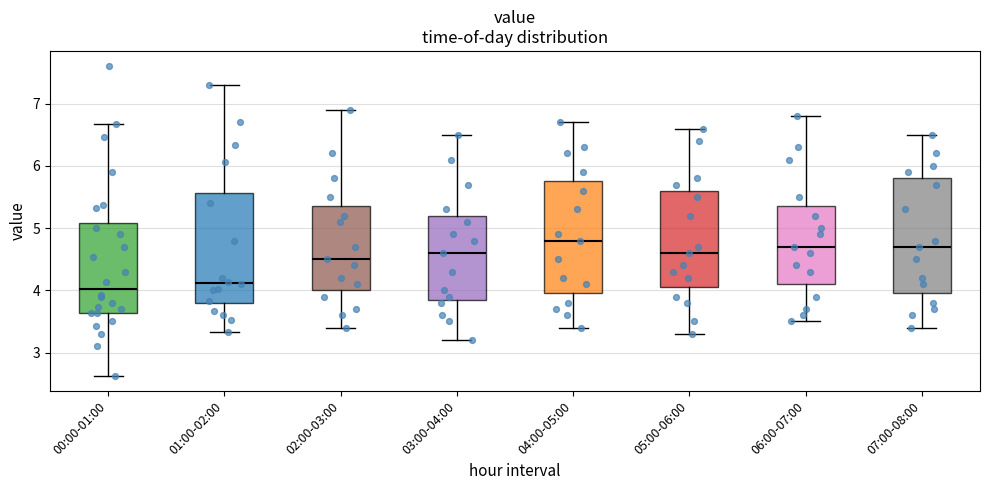

Reading left to right, read every box against the y-axis: the position of its median line, the range the box covers, and the ends of its whiskers. The values are not printed on the chart, so give them approximately, as read against the axis.

00:00-01:00: median 4.0, box 3.6 to 5.1, whiskers 2.6 to 6.7
01:00-02:00: median 4.1, box 3.8 to 5.6, whiskers 3.3 to 7.3
02:00-03:00: median 4.5, box 4.0 to 5.4, whiskers 3.4 to 6.9
03:00-04:00: median 4.6, box 3.9 to 5.2, whiskers 3.2 to 6.5
04:00-05:00: median 4.8, box 4.0 to 5.8, whiskers 3.4 to 6.7
05:00-06:00: median 4.6, box 4.1 to 5.6, whiskers 3.3 to 6.6
06:00-07:00: median 4.7, box 4.1 to 5.4, whiskers 3.5 to 6.8
07:00-08:00: median 4.7, box 4.0 to 5.8, whiskers 3.4 to 6.5